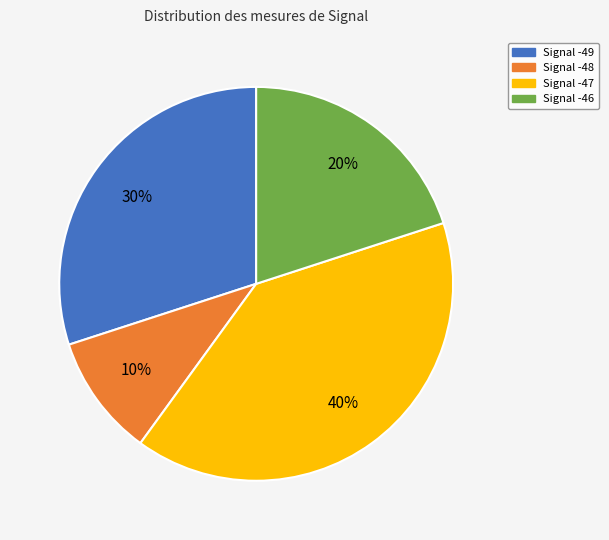

Is there a majority slice in this chart?

No